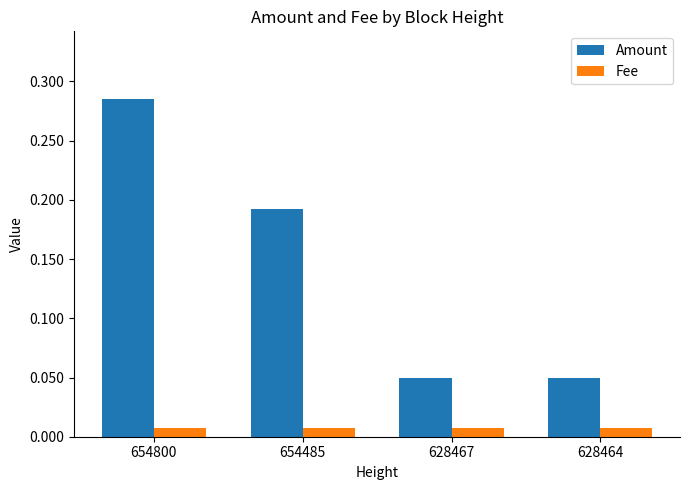

Which label corresponds to the largest value in the chart?

654800